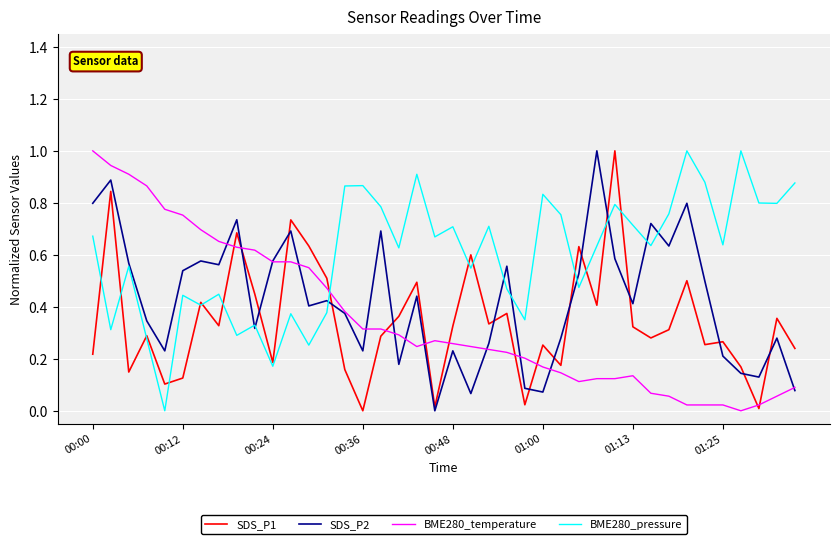

Which series has the largest total across all categories?

BME280_pressure